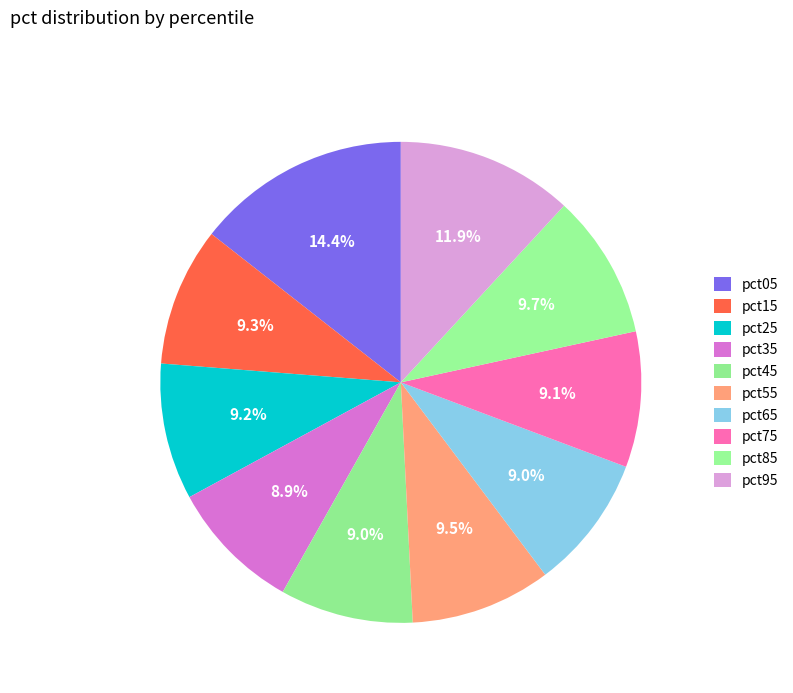

How many segments does this pie chart have?

10